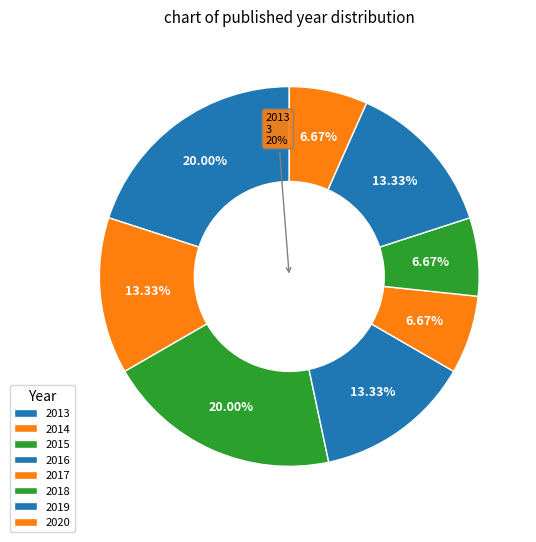

Does 2013 represent more than half of the total?

No